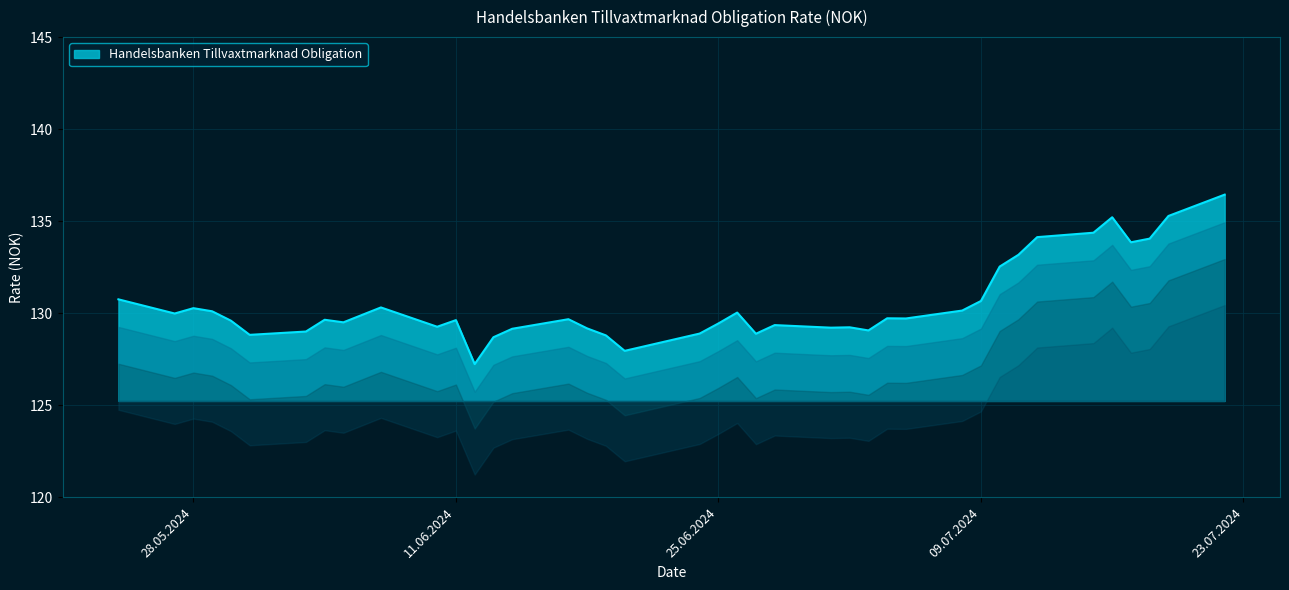

What is the difference between the second highest and second lowest values?

7.3